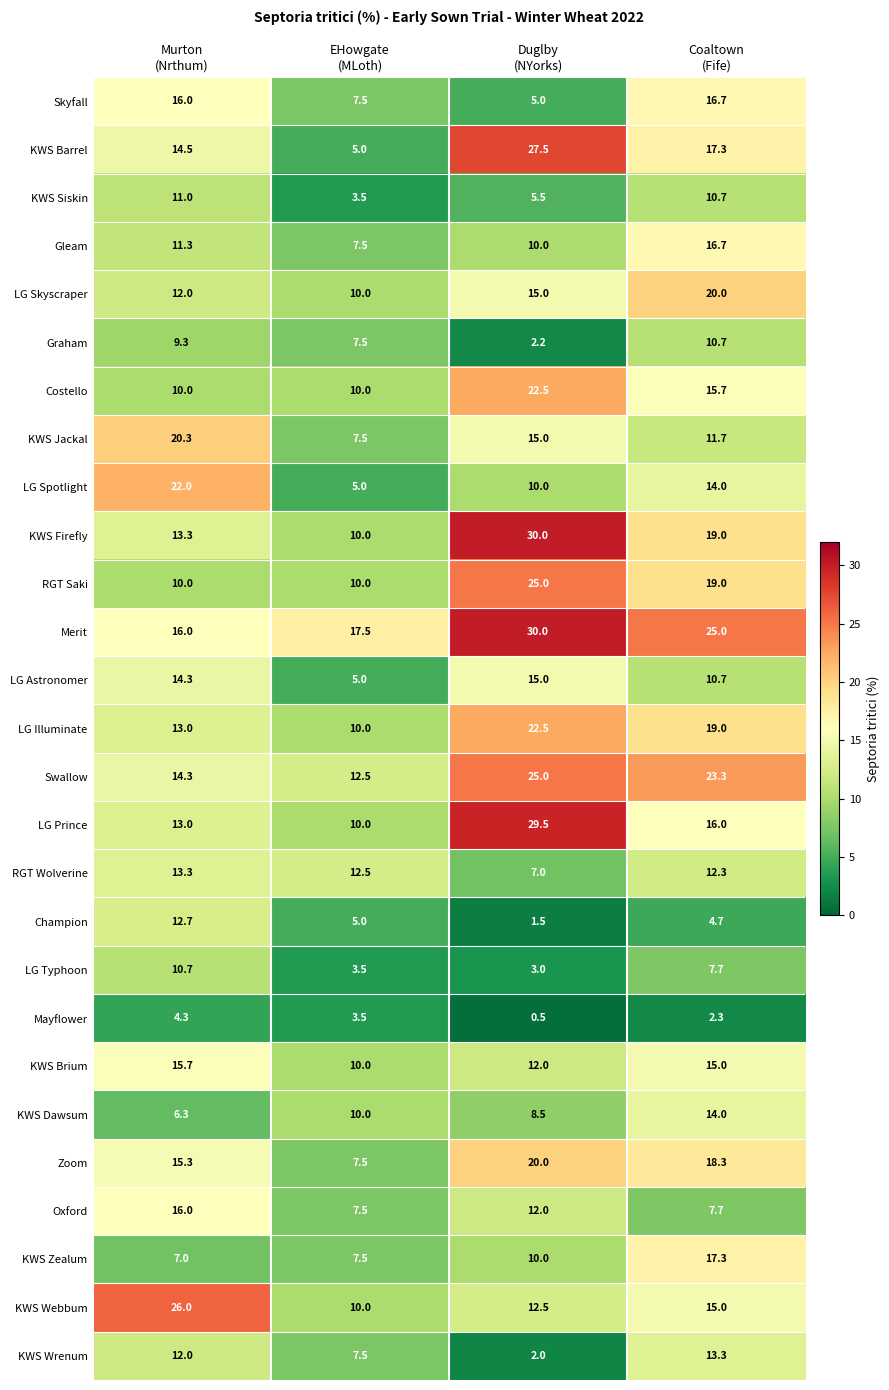

Which series has the largest range (max minus min)?

KWS Barrel